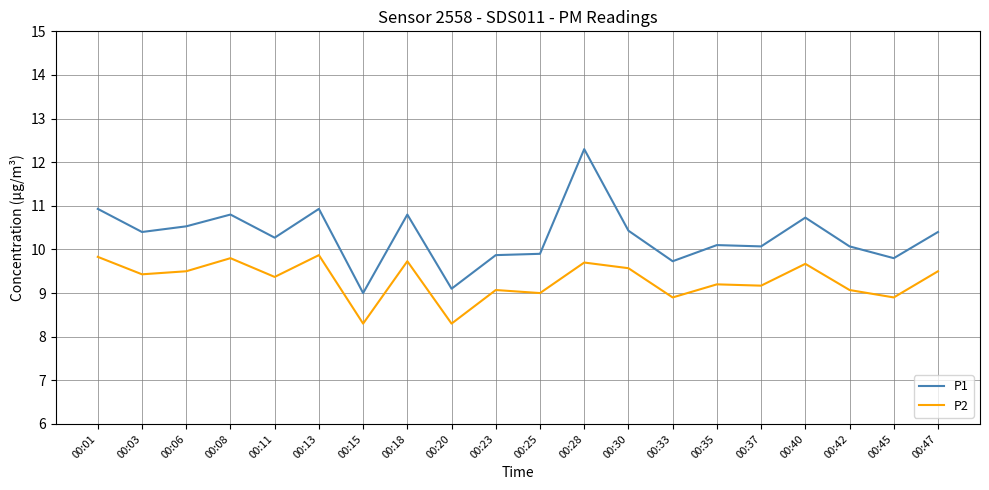

What is the average value of the P2 series?

9.3